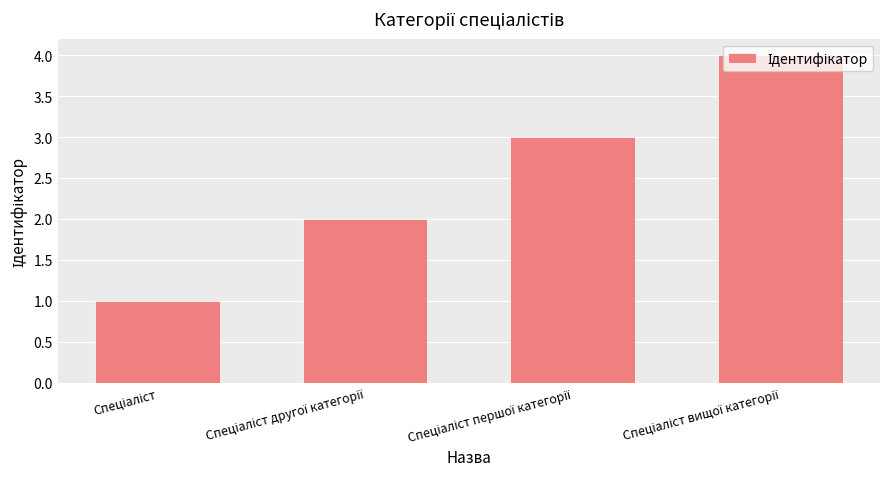

How many data points are less than 3?

2